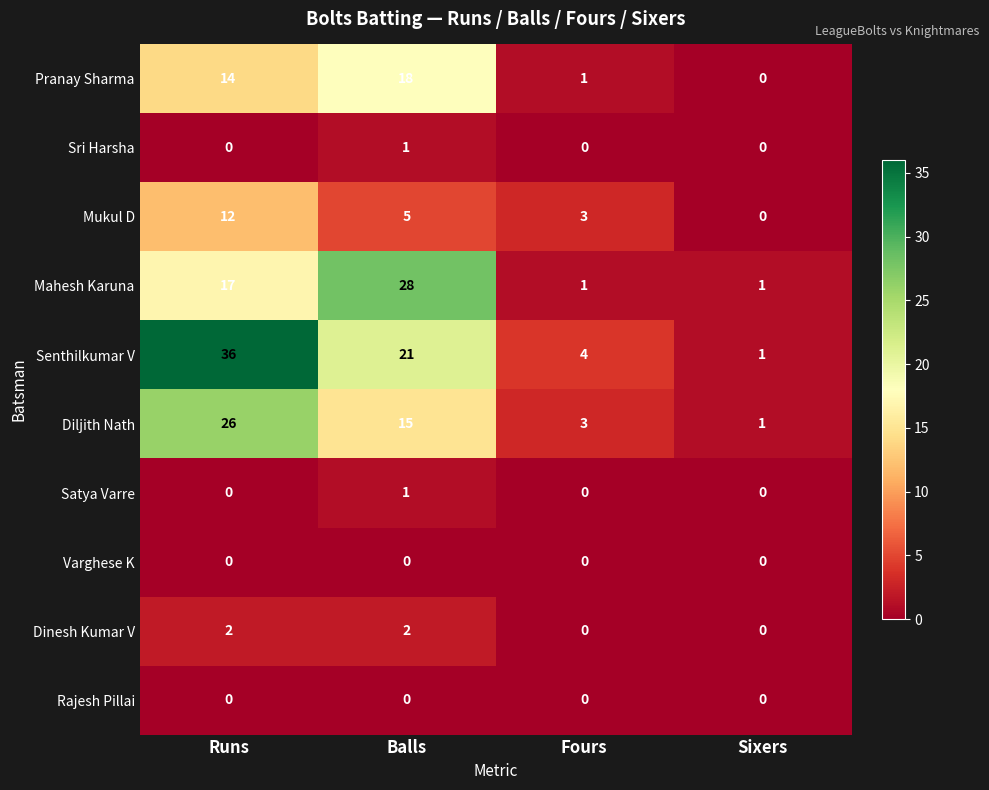

At which label does Senthilkumar V reach its minimum?

Sixers